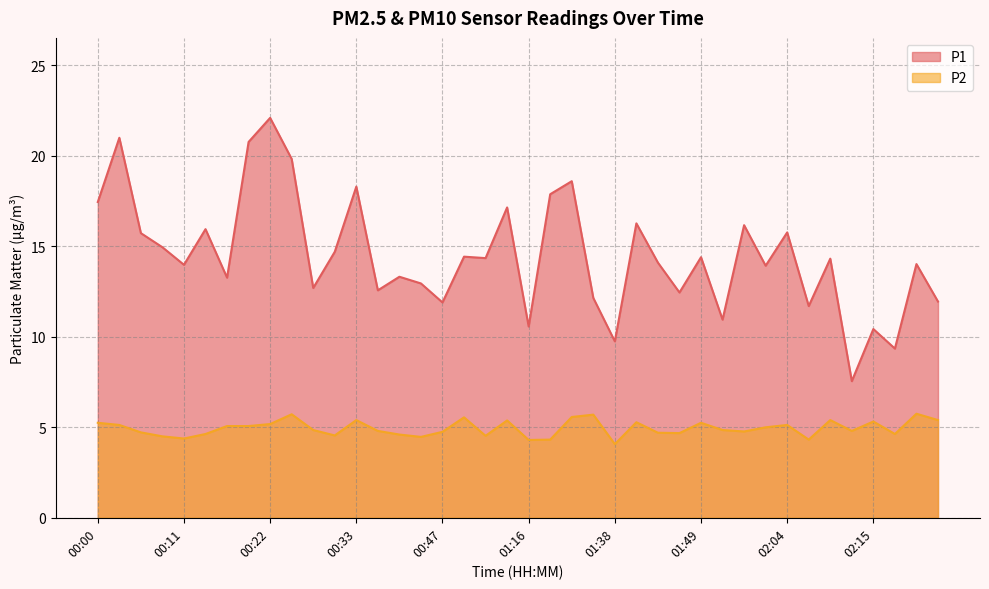

At which category is the sum across all series the highest?

00:22